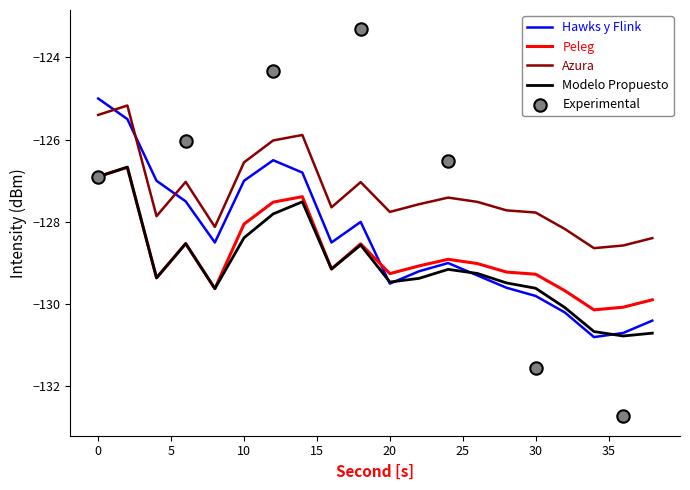

What is the minimum value for Peleg?

-130.1